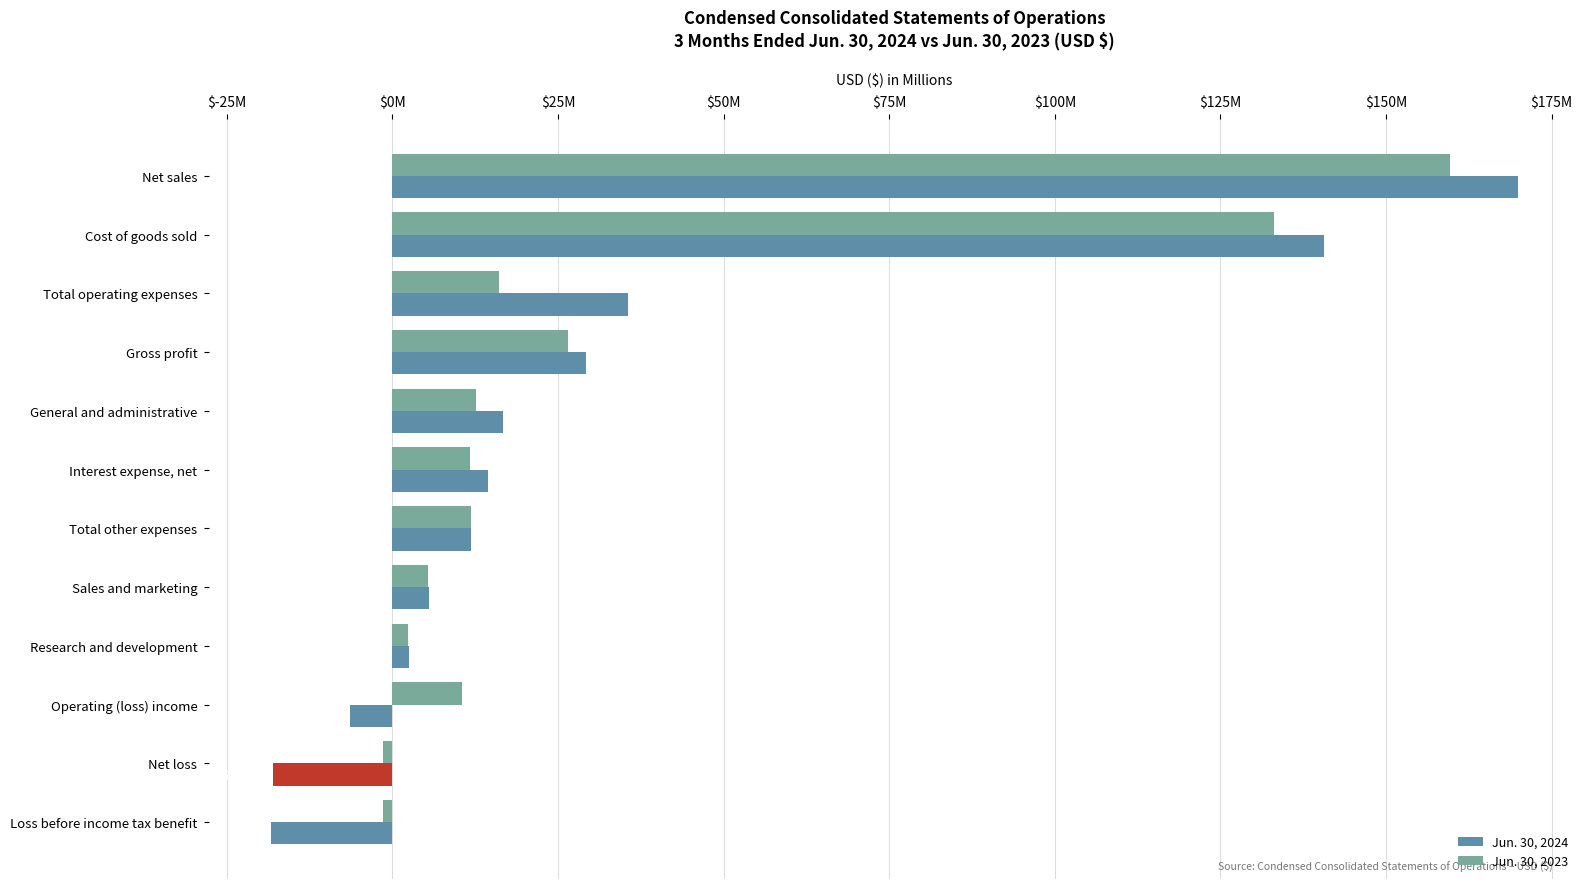

What is the minimum value for Jun. 30, 2023?

-1419000